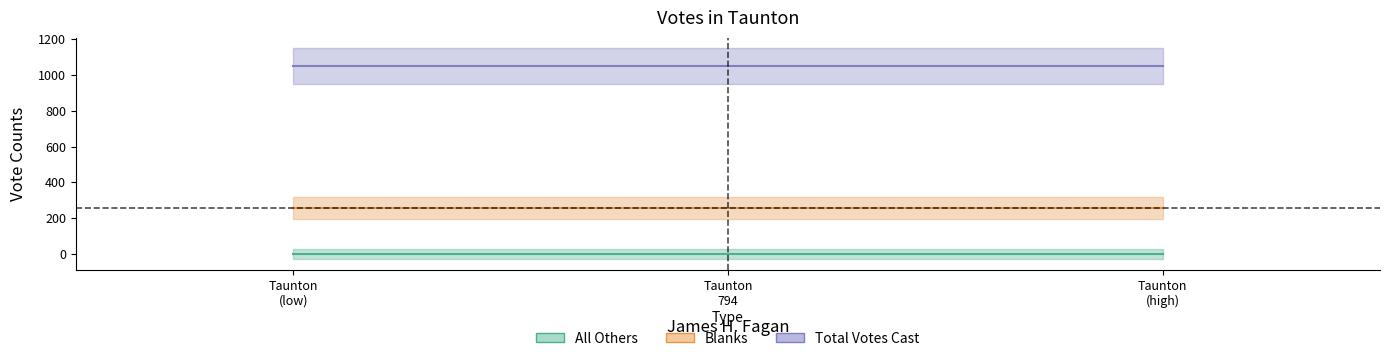

What is the average value of the Total Votes Cast series?

1050